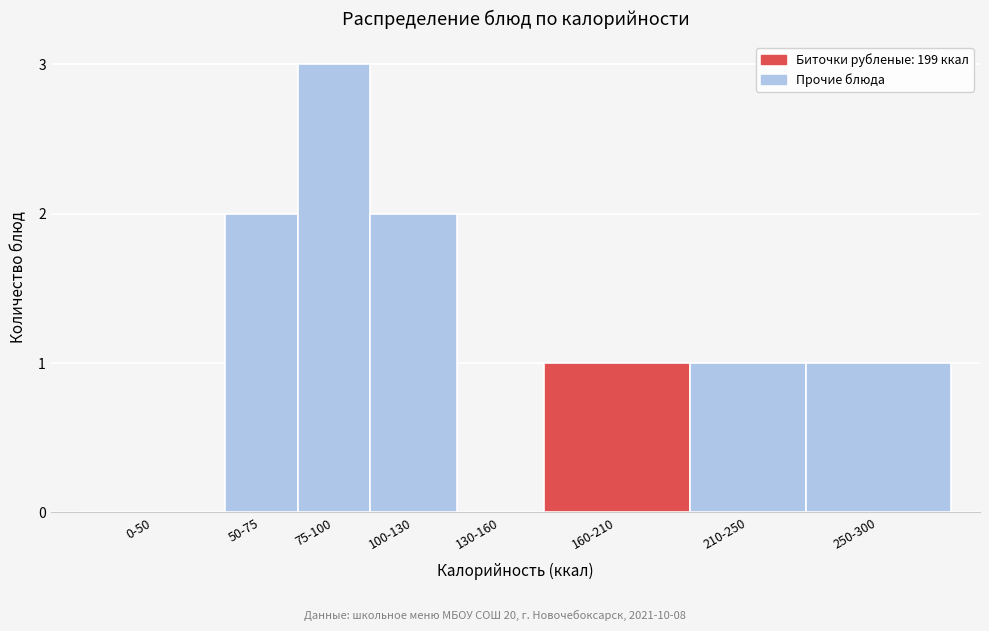

Reading left to right, list all the values displayed in this chart.

0-50=0	50-75=2	75-100=3	100-130=2	130-160=0	160-210=1	210-250=1	250-300=1